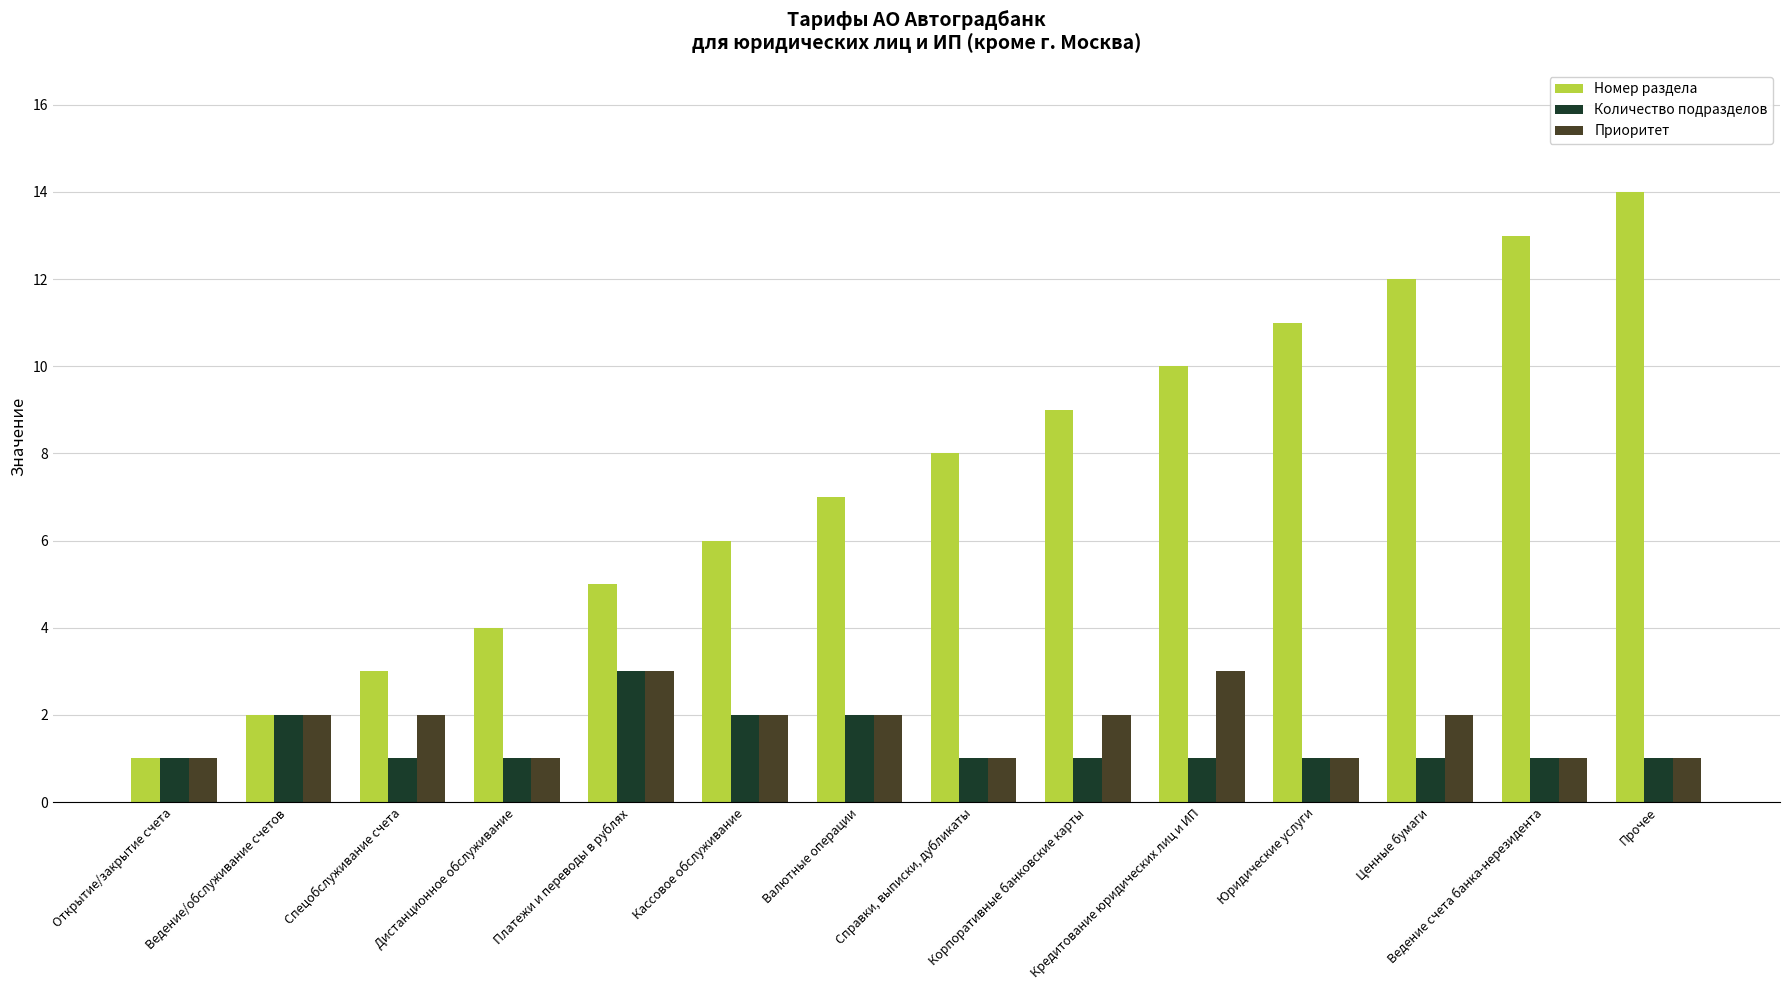

How many groups of bars are there?

14